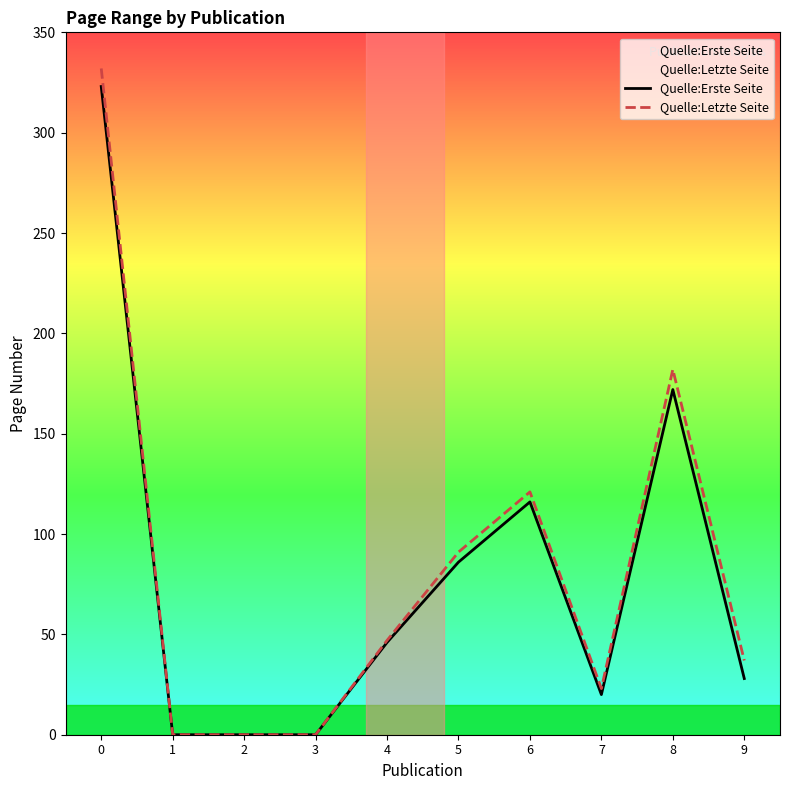

True or false: Quelle:Letzte Seite has more than 2 points higher than both neighbors.

False